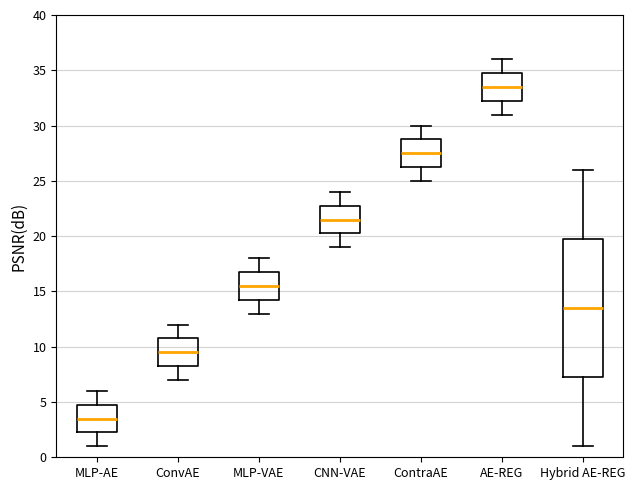

Reading left to right, transcribe this box plot: for each box, give where its median line is, the range the box spans, and where its two whiskers end, as read against the y-axis. The values are not printed on the chart, so give them approximately, as read against the axis.

MLP-AE: median 3.5, box 2.5 to 5.0, whiskers 1.0 to 6.0
ConvAE: median 9.5, box 8.5 to 11.0, whiskers 7.0 to 12.0
MLP-VAE: median 15.5, box 14.5 to 17.0, whiskers 13.0 to 18.0
CNN-VAE: median 21.5, box 20.5 to 23.0, whiskers 19.0 to 24.0
ContraAE: median 27.5, box 26.5 to 29.0, whiskers 25.0 to 30.0
AE-REG: median 33.5, box 32.5 to 35.0, whiskers 31.0 to 36.0
Hybrid AE-REG: median 13.5, box 7.5 to 20.0, whiskers 1.0 to 26.0